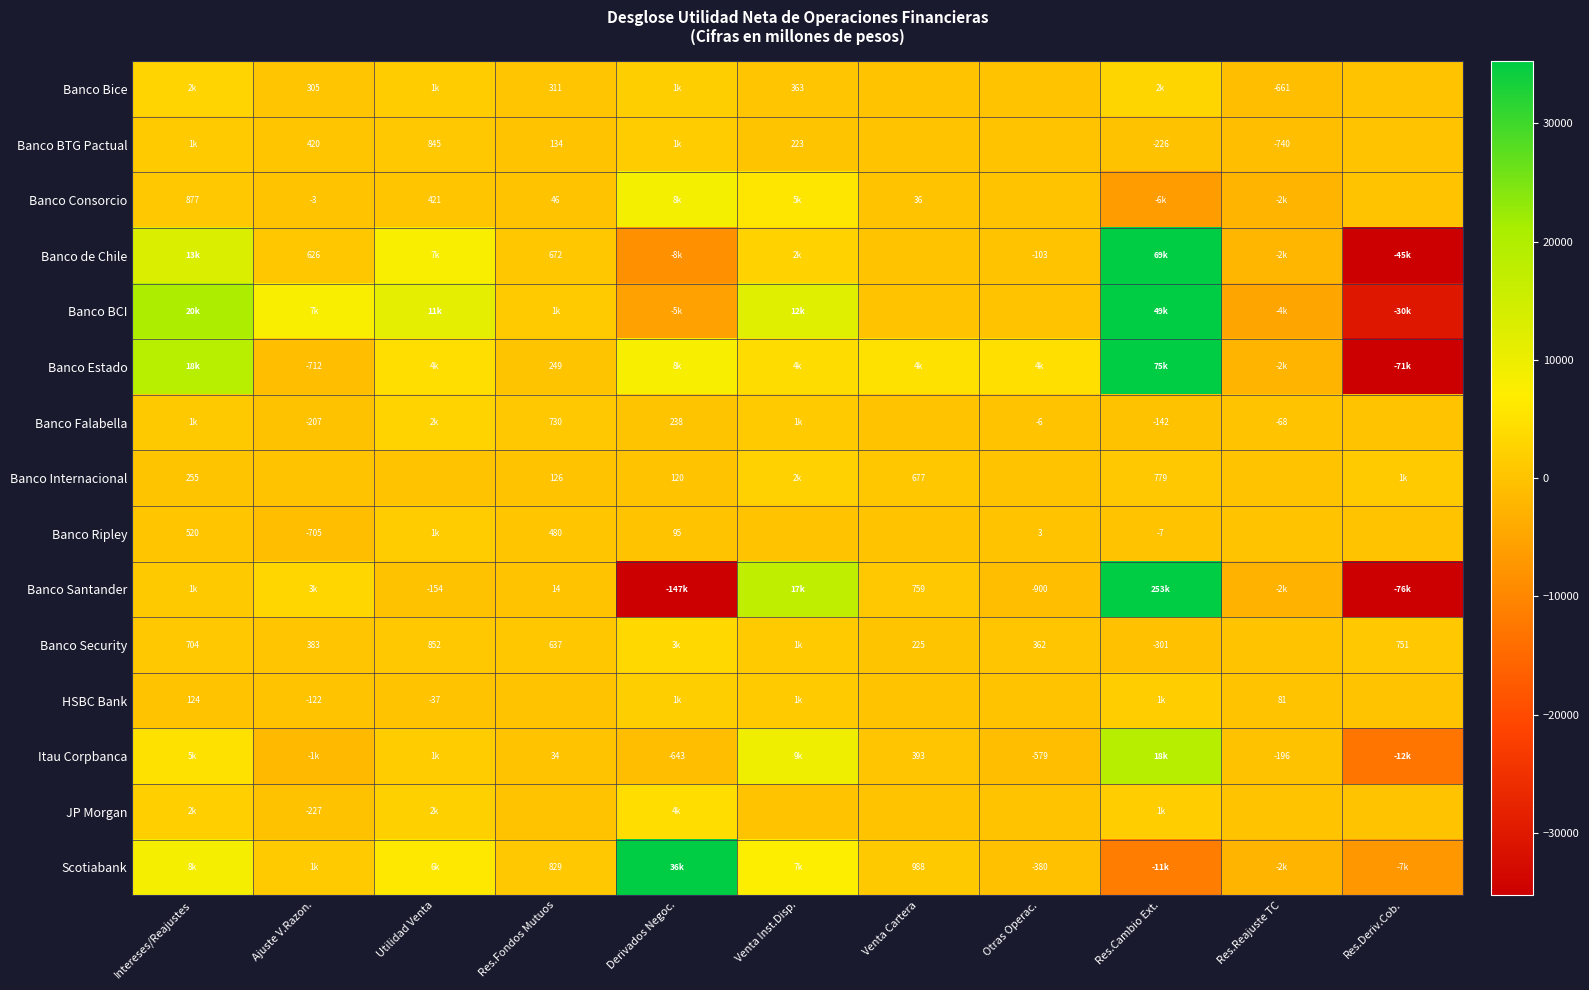

What is the difference between the Banco Internacional values at Derivados Negoc. and Venta Cartera?

557